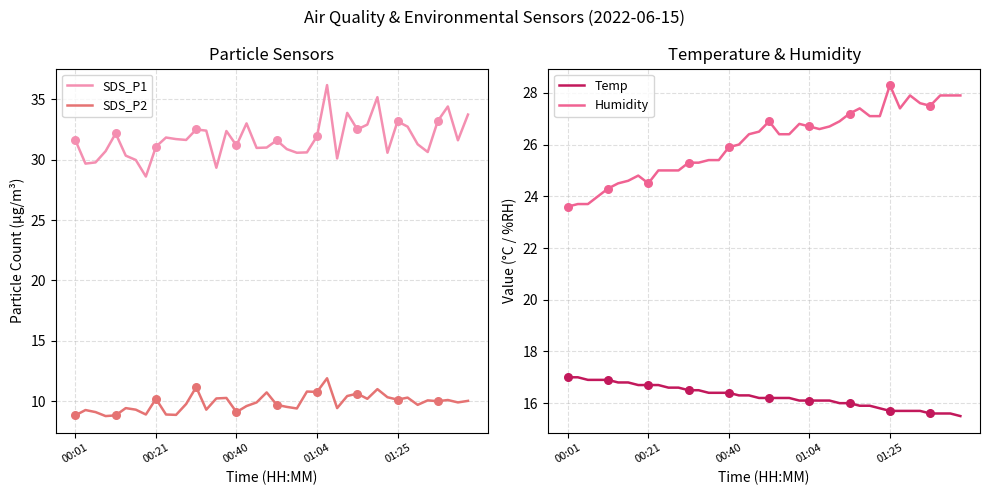

Which series contains the lowest Y value?

SDS_P2